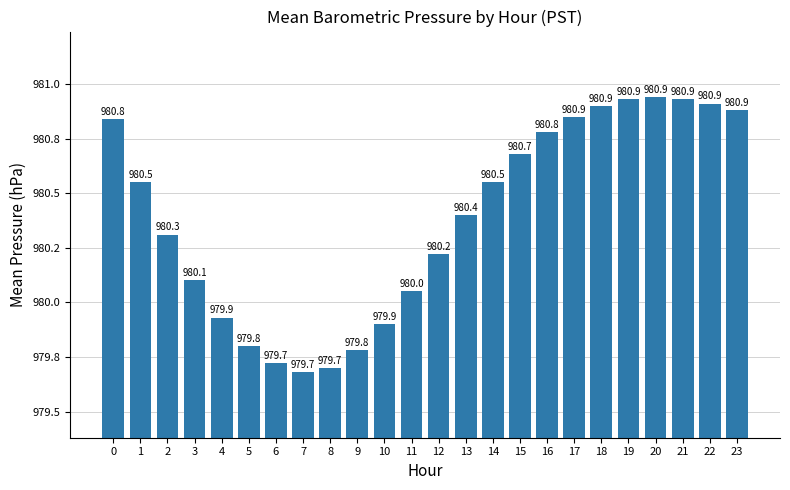

At which label is the value closest to 980?

11